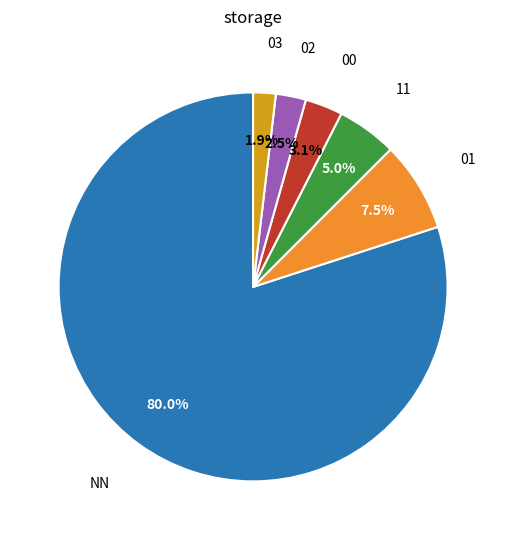

Is there a majority slice in this chart?

Yes